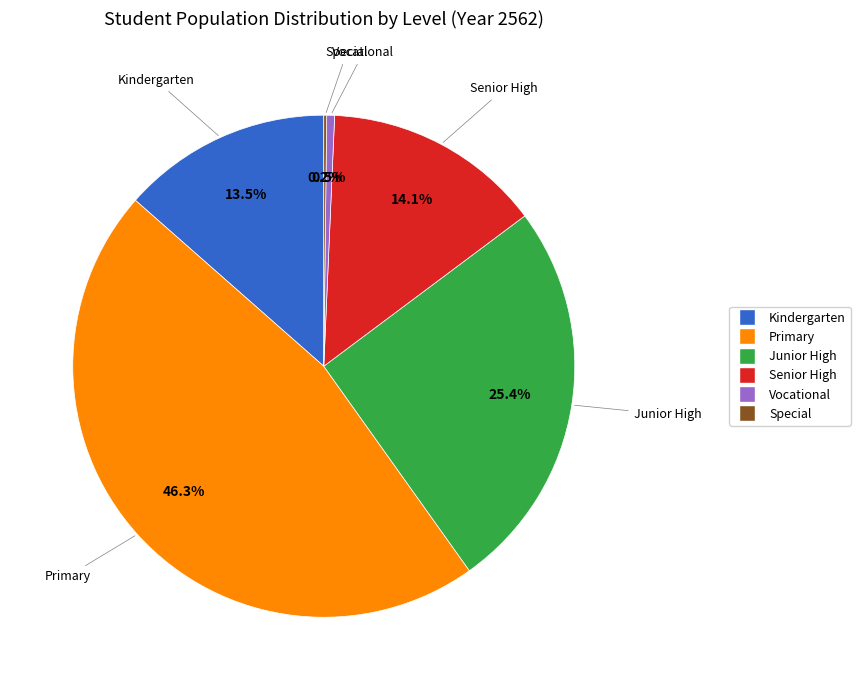

Is there a majority slice in this chart?

No